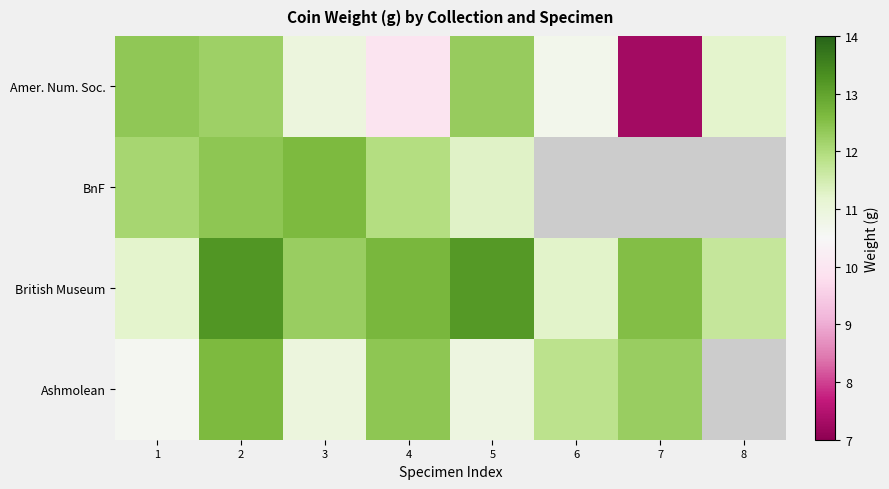

Which series changed the most between 2 and 5?

Ashmolean